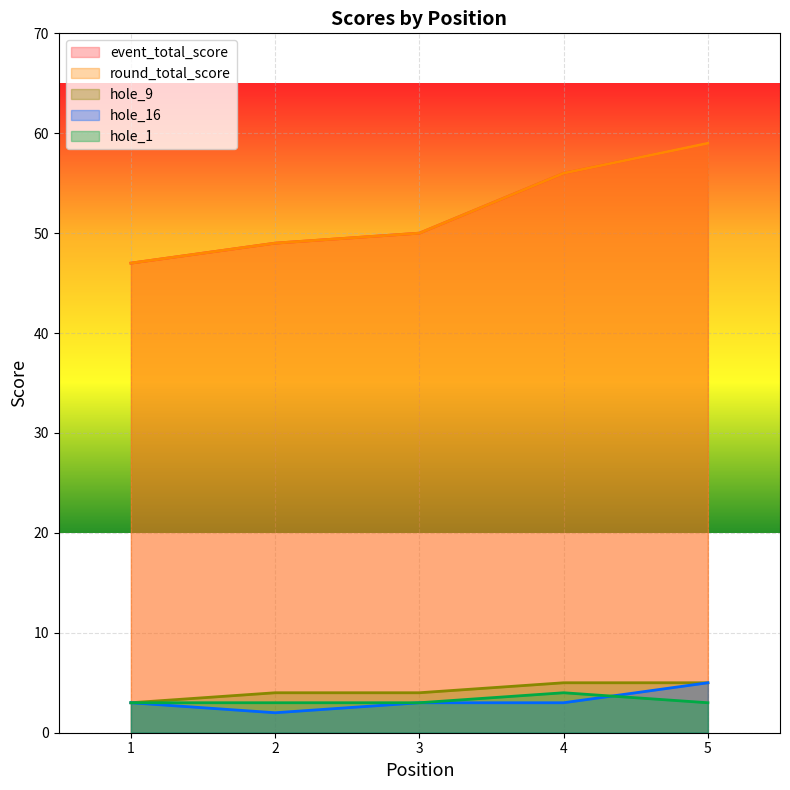

True or false: event_total_score and hole_1 cross at least once.

False